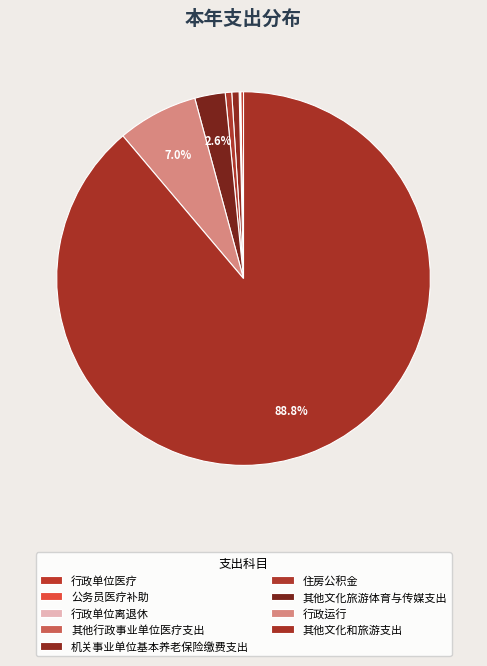

Count the number of slices in the pie.

9